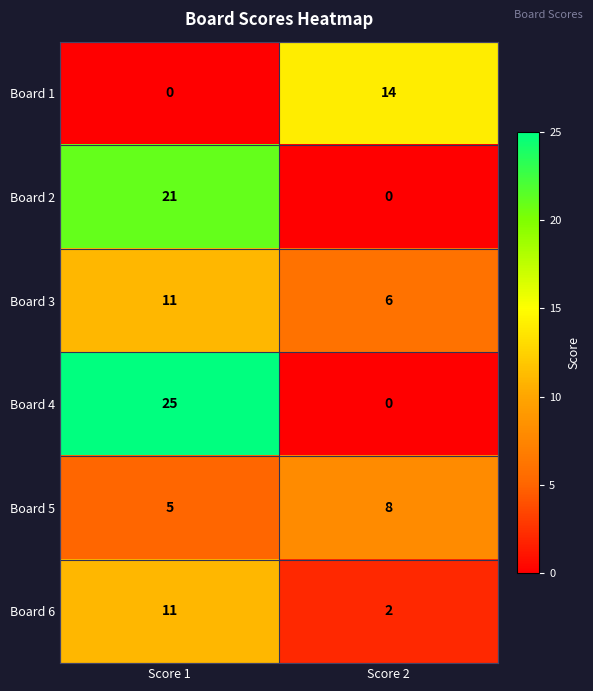

Which series changed the most between Score 1 and Score 2?

Board 4